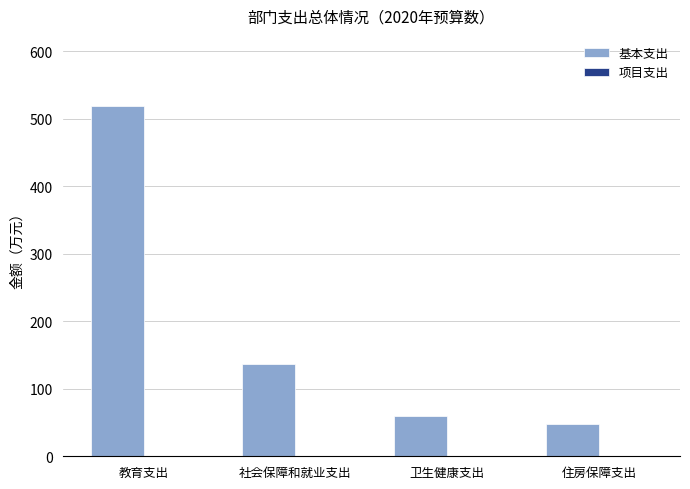

Reading right to left, what are all the values shown in this chart?

47.1	60.4	136.6	519.0